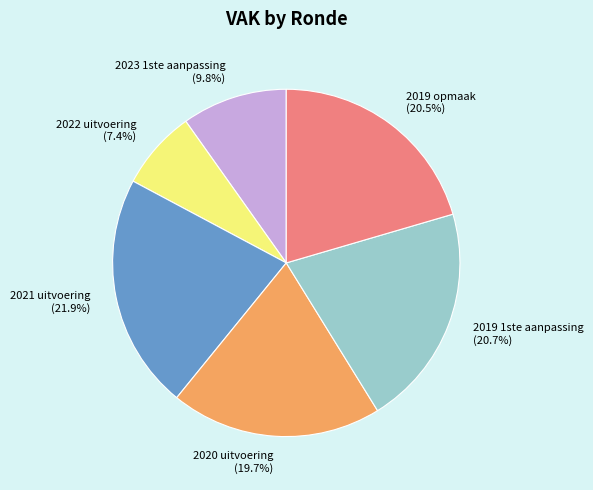

Is there any slice that represents more than half of the pie?

No